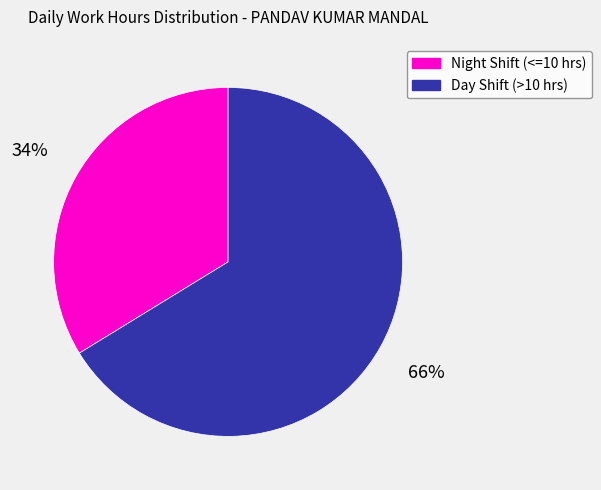

Is there a majority slice in this chart?

Yes